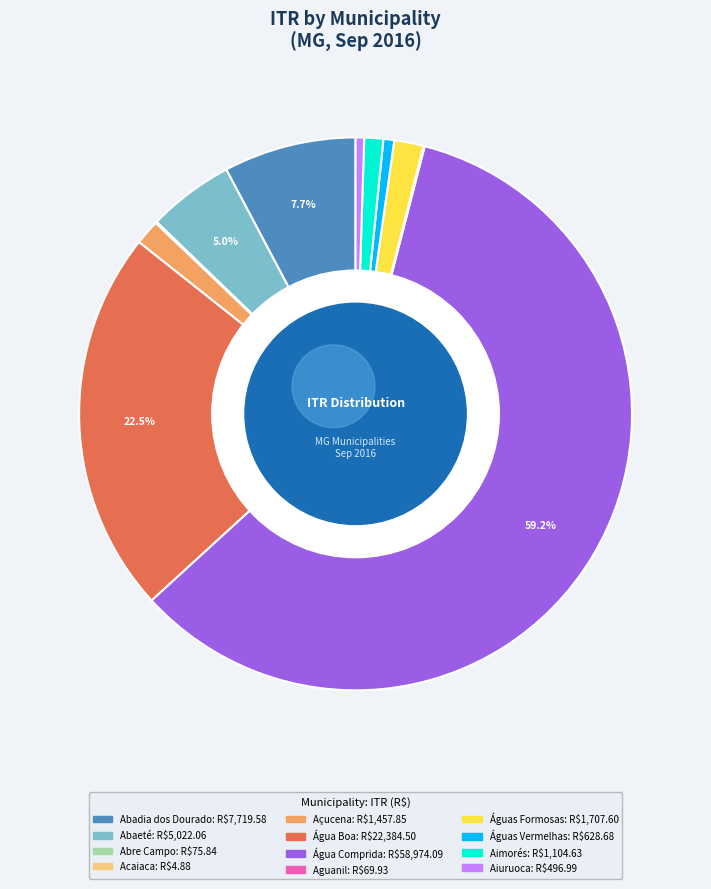

Is the sum of Águas Vermelhas and Abaeté greater than half?

No